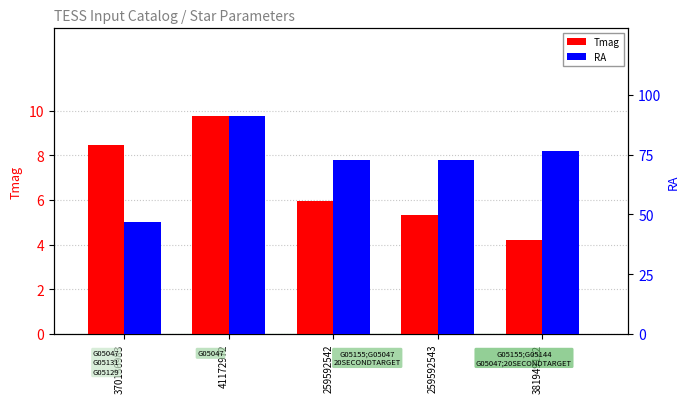

What is the total value across all series at 259592543?

78.1